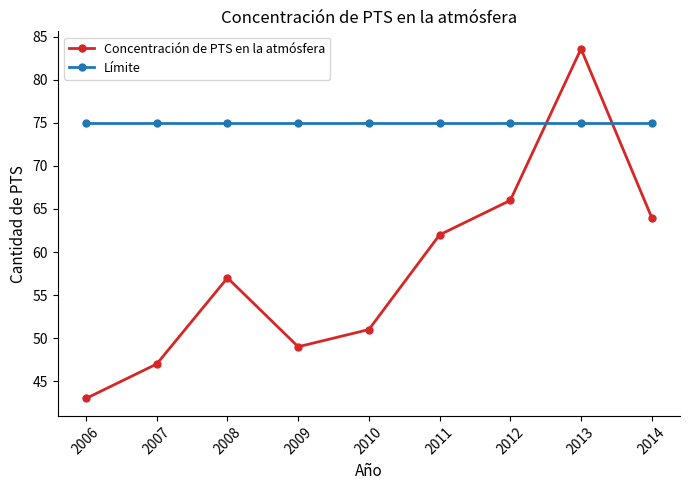

Does the chart have visible grid lines?

No